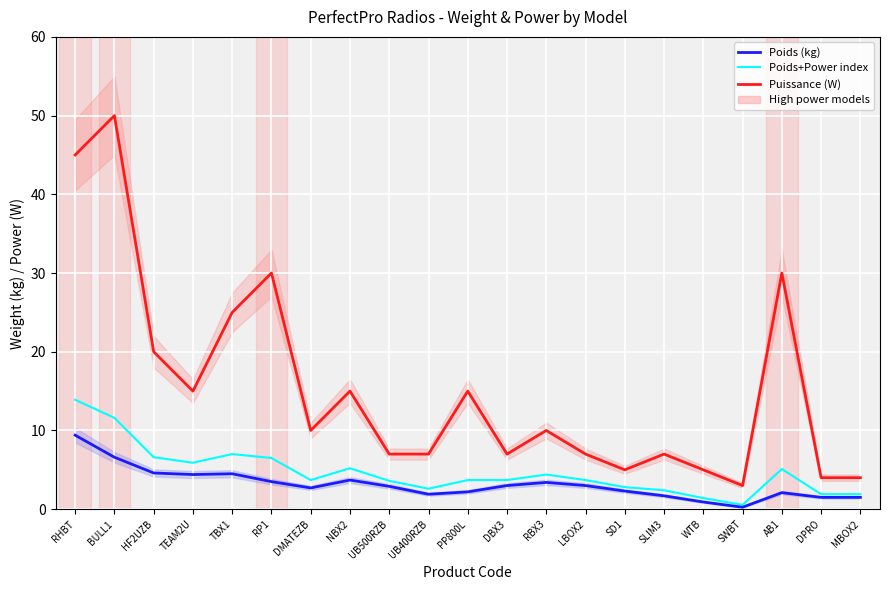

True or false: Puissance (W) and Poids (kg) intersect in this chart.

False